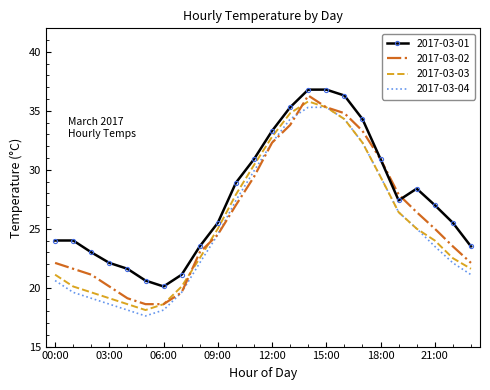

What is the difference between the maximum and minimum values in the 2017-03-01 series?

16.7